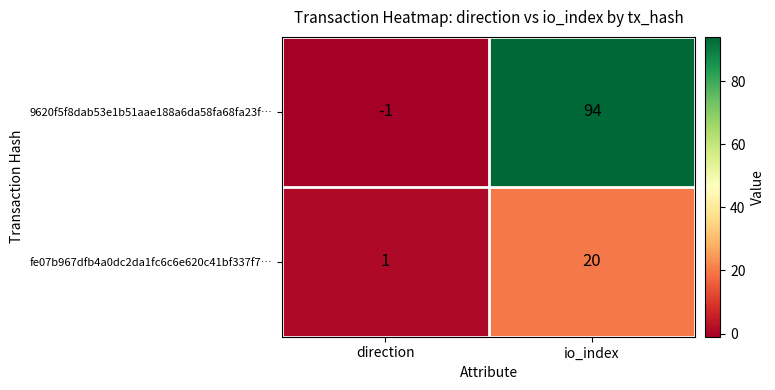

Which label corresponds to the smallest value in the chart?

direction